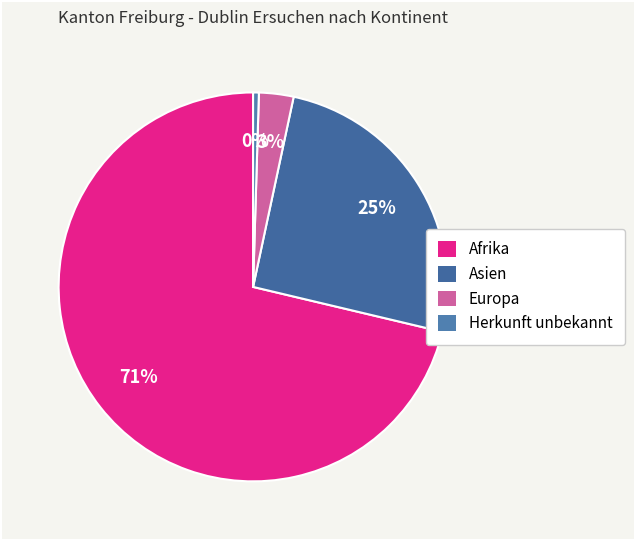

Which has a higher value, Europa or Asien?

Asien